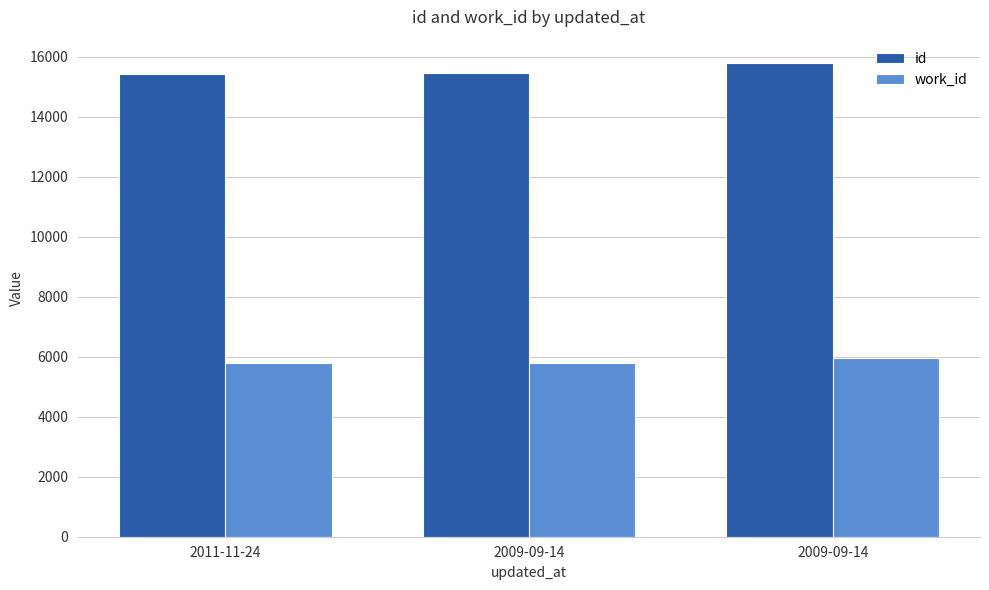

The value of work_id at 2009-09-14 is 5951. True or false?

True